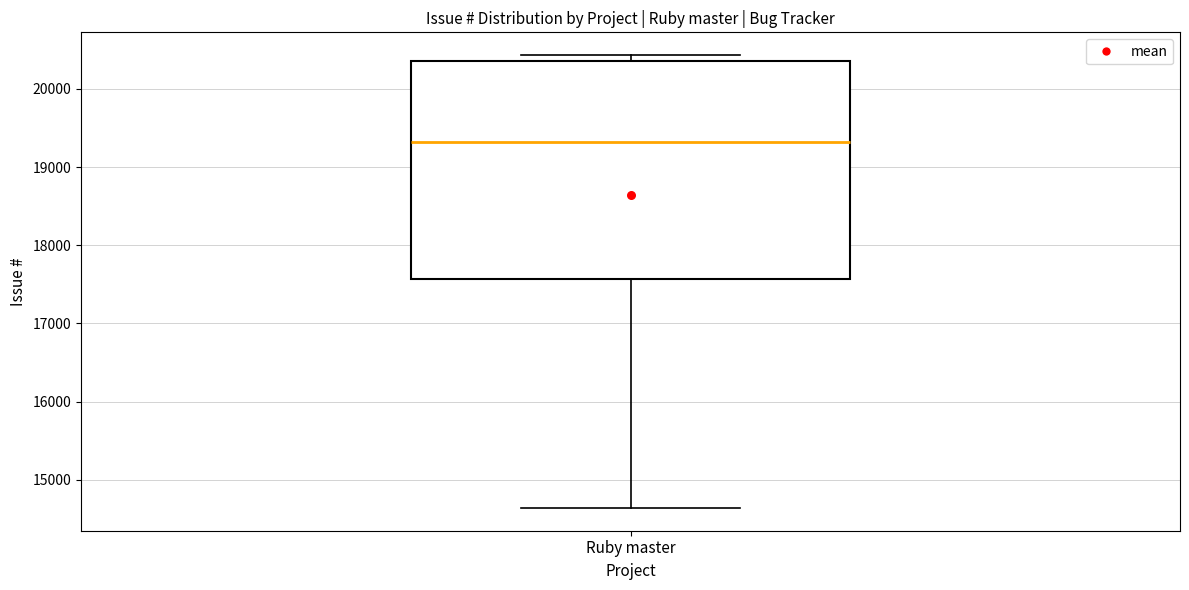

Where is the lower edge of the box for Ruby master on the y-axis? The values are not printed on the chart, so give them approximately, as read against the axis.

17600